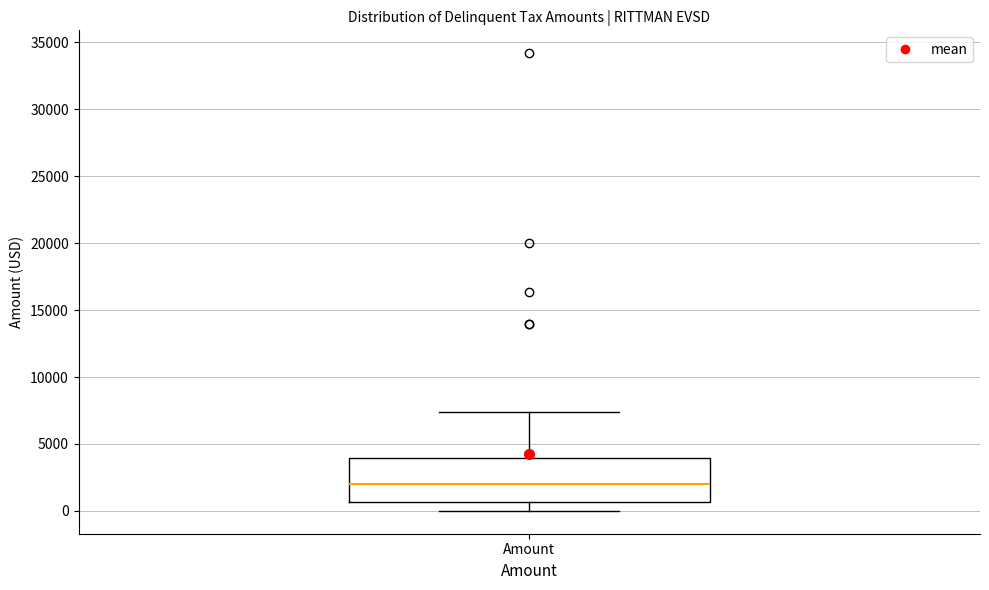

Transcribe this box plot: give where the median line is, the range the box spans, and where the two whiskers end, as read against the y-axis. The values are not printed on the chart, so give them approximately, as read against the axis.

median 2000, box 500 to 4000, whiskers 0 to 7500